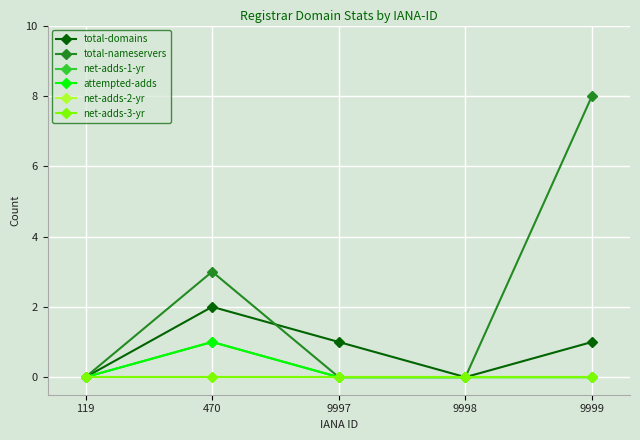

Reading left to right, list all the values displayed in this chart.

total-domains: 119=0	470=2	9997=1	9998=0	9999=1
total-nameservers: 119=0	470=3	9997=0	9998=0	9999=8
net-adds-1-yr: 119=0	470=1	9997=0	9998=0	9999=0
attempted-adds: 119=0	470=1	9997=0	9998=0	9999=0
net-adds-2-yr: 119=0	470=0	9997=0	9998=0	9999=0
net-adds-3-yr: 119=0	470=0	9997=0	9998=0	9999=0